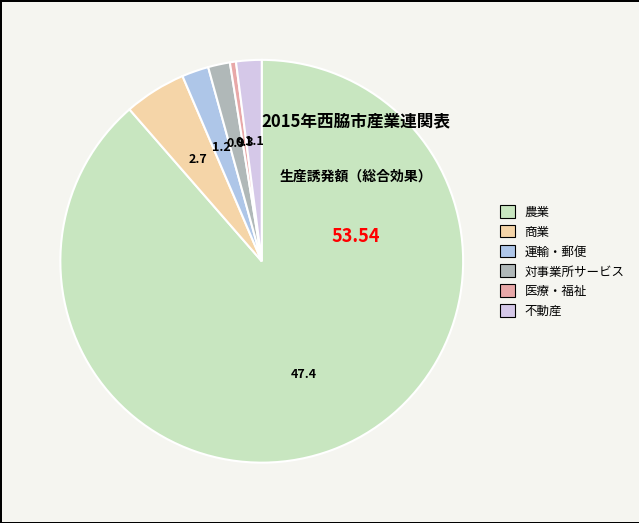

To the nearest percent, what is the difference between the 運輸・郵便 and 医療・福祉 slice percentages?

2%